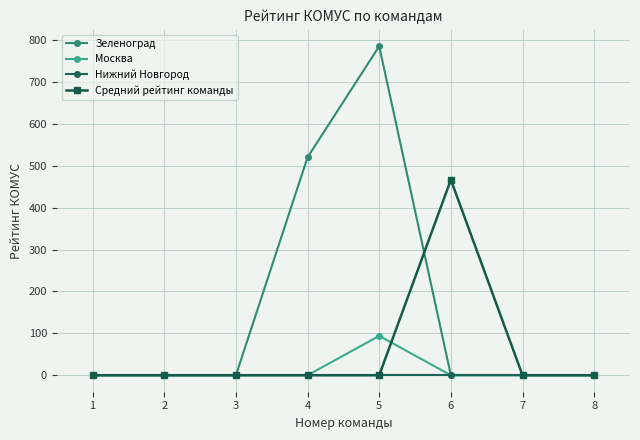

What is the maximum value for Москва?

94.0